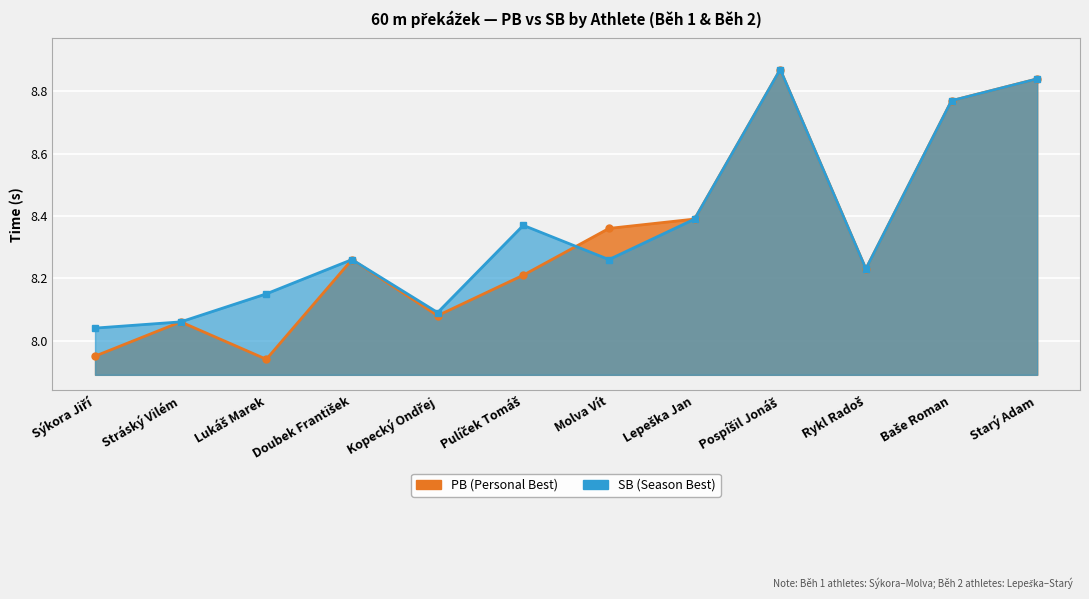

Read the PB value at Pulíček Tomáš.

8.2